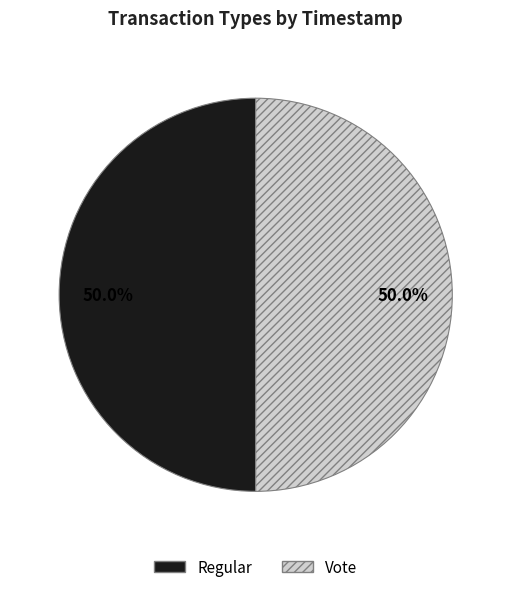

To the nearest percent, what percentage of the pie is Vote?

50%